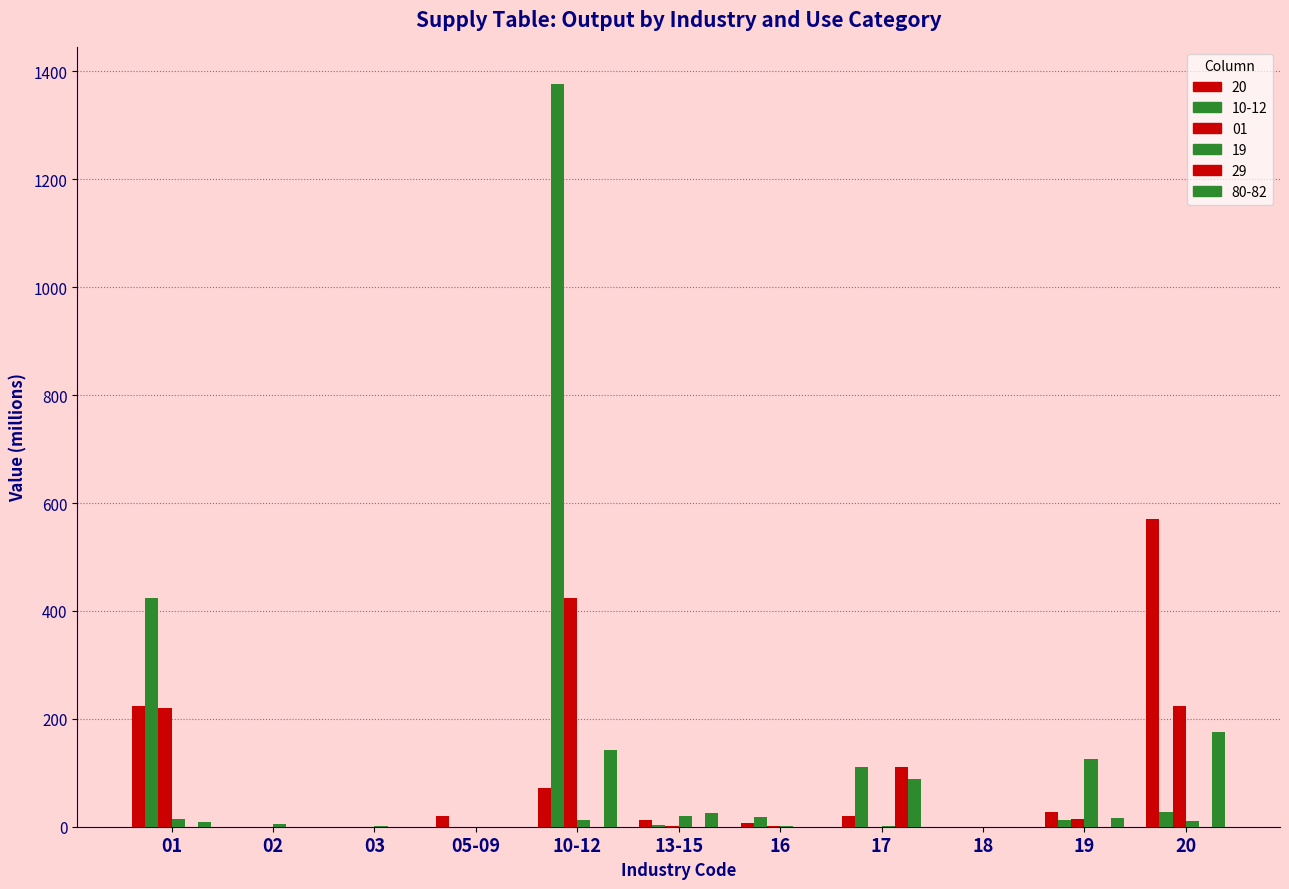

List the series in order of their peak value, highest first.

10-12, 20, 01, 80-82, 19, 29